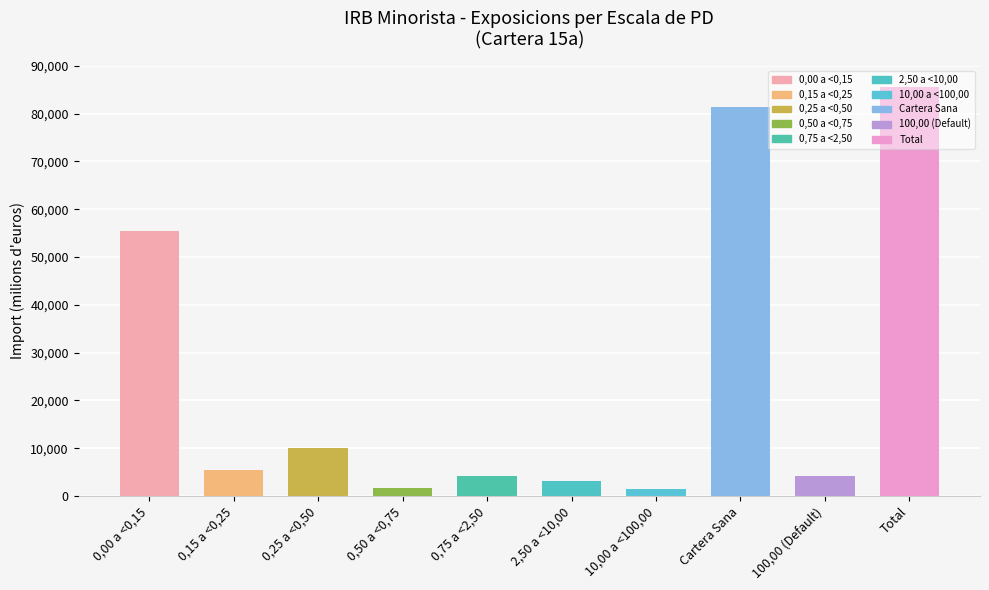

What is the sum of the values at 0,15 a <0,25 and 2,50 a <10,00?

8589.4